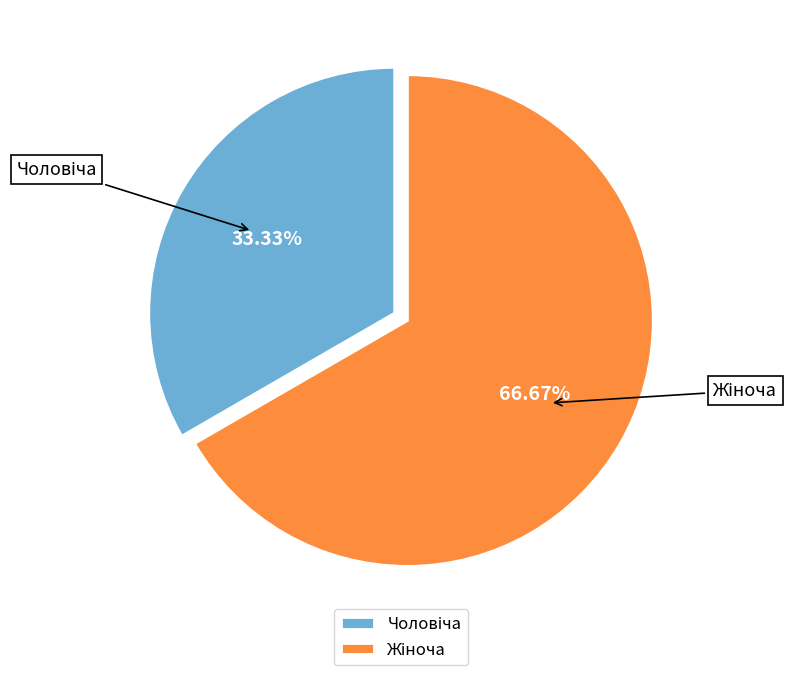

Does any single category account for the majority?

Yes